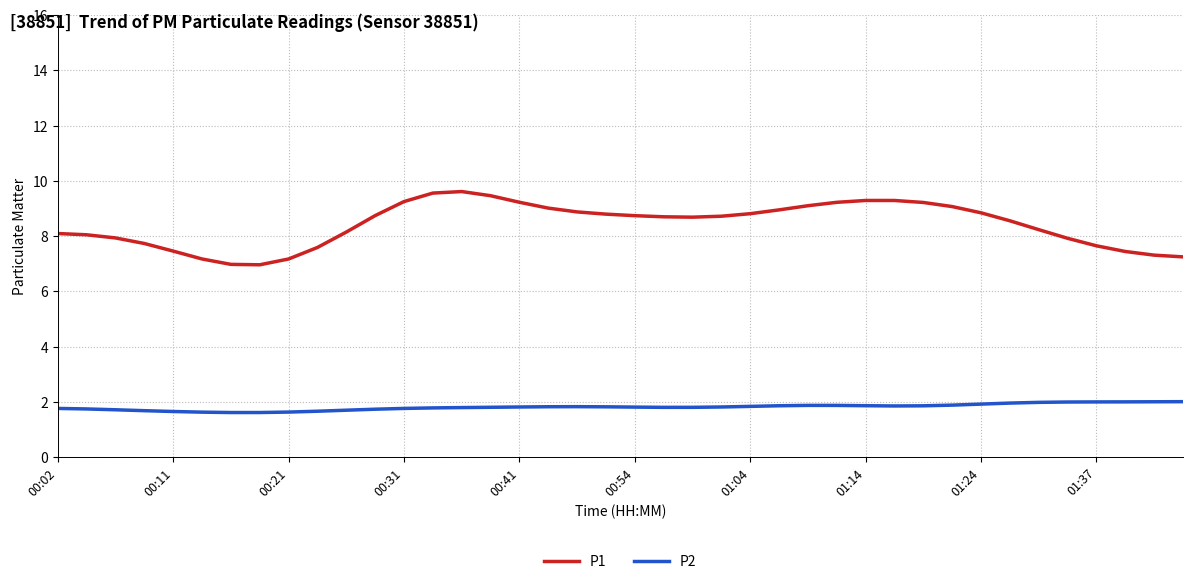

Which series has the largest range (max minus min)?

P1